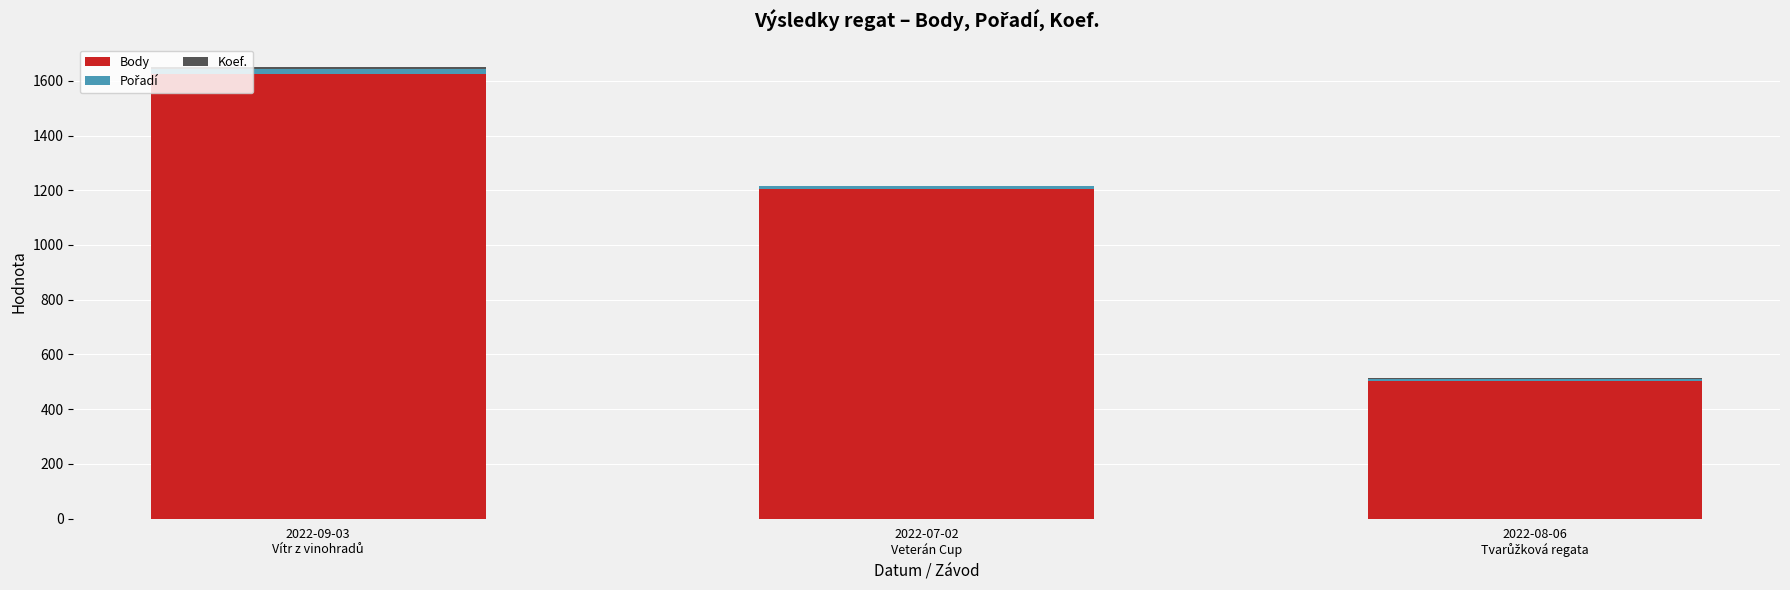

What is the sum of all Body values?

3336